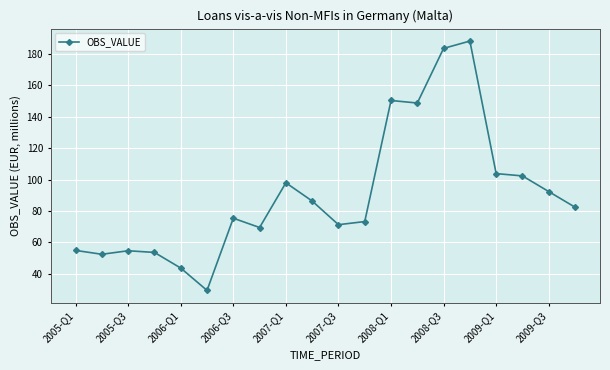

True or false: the data has more than 0 interior local peaks.

True